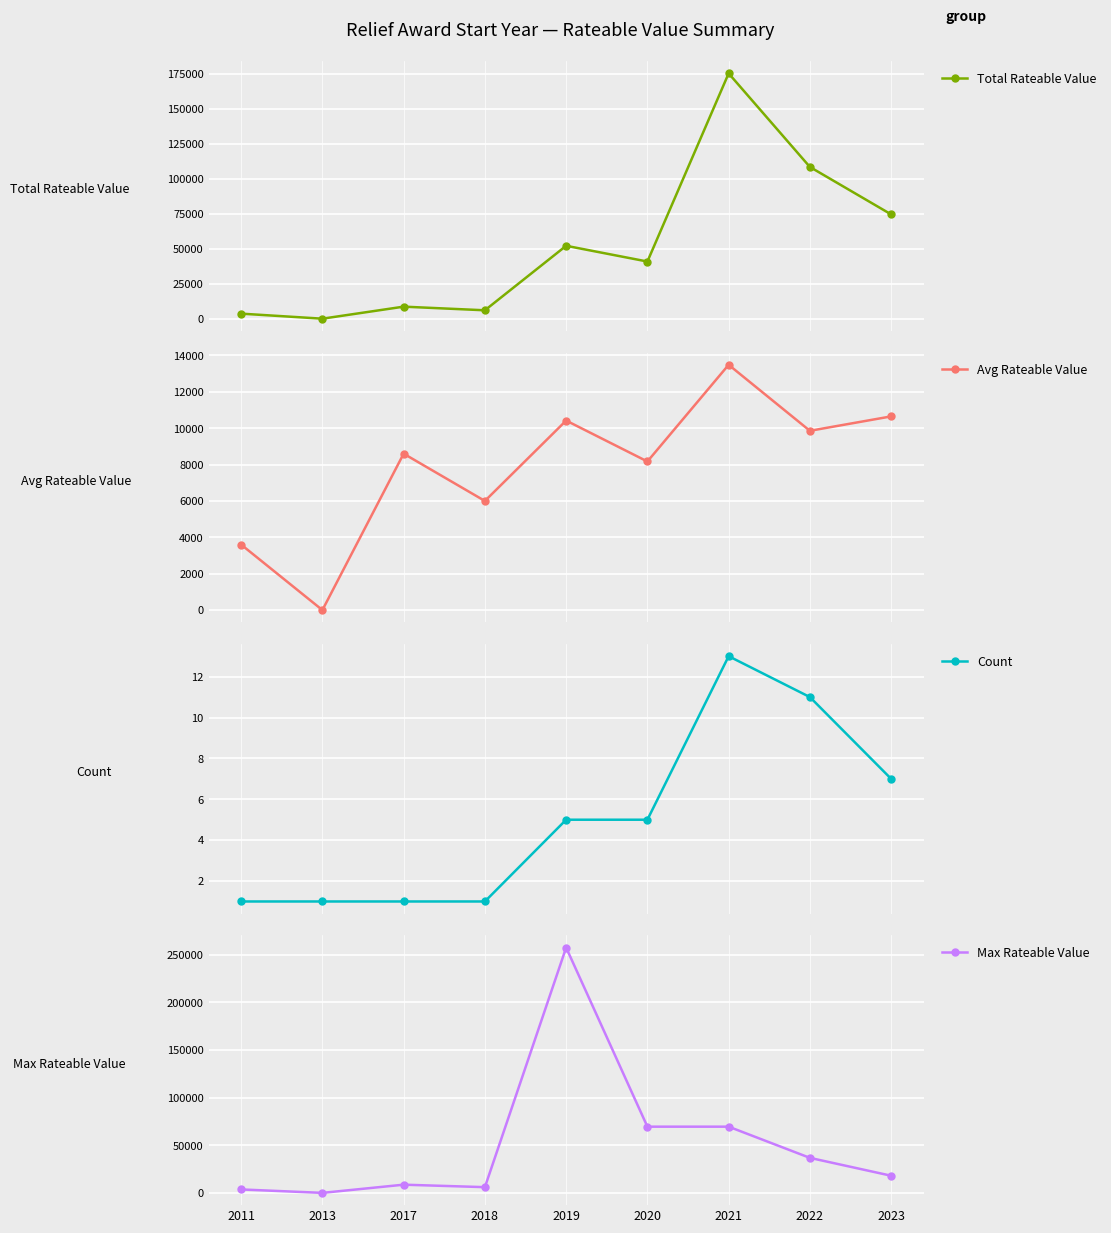

True or false: Max Rateable Value and Avg Rateable Value cross at least once.

False